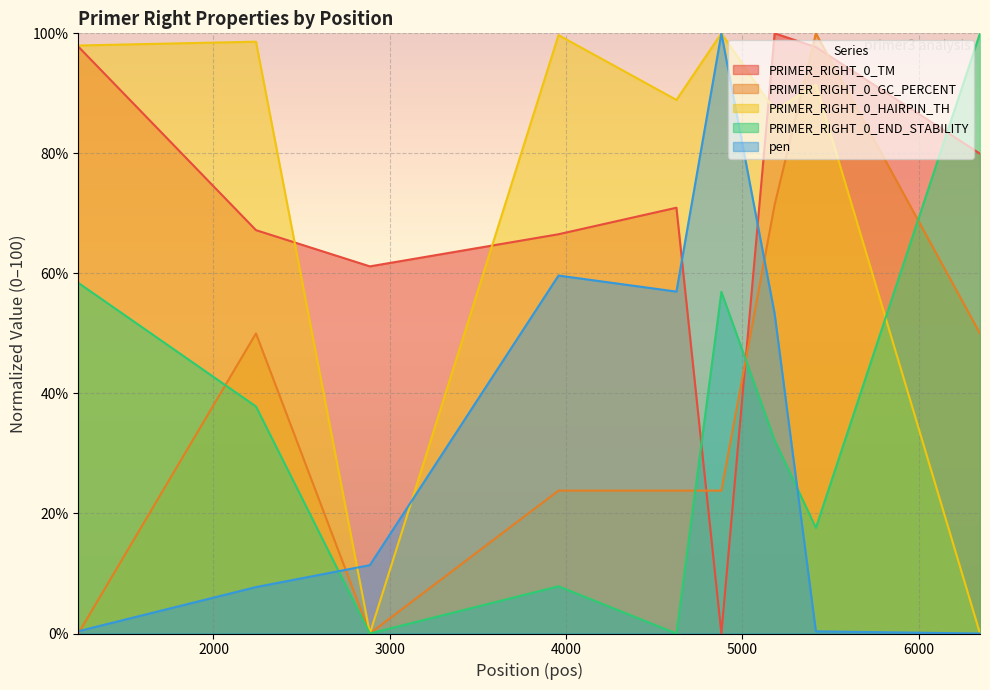

How many intersections are there between PRIMER_RIGHT_0_END_STABILITY and PRIMER_RIGHT_0_TM?

3